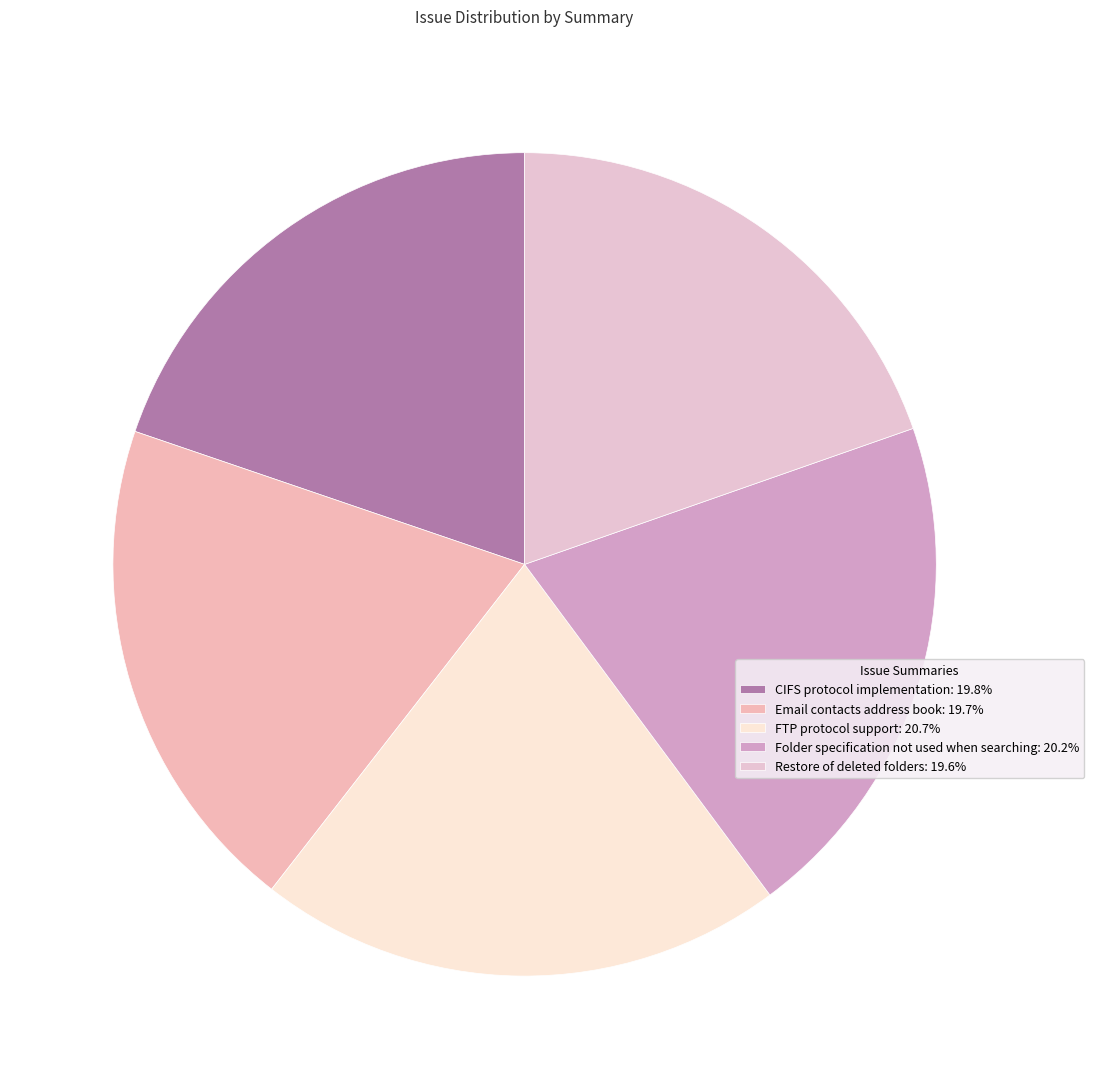

What percentage is the CIFS protocol implementation slice, to the nearest percent?

20%